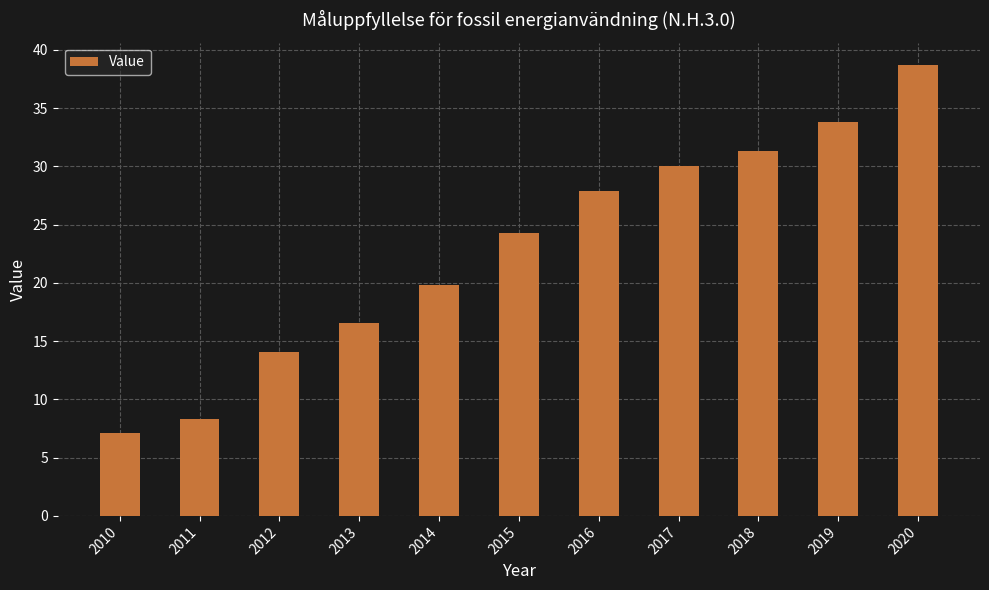

At which label does the data first exceed 24?

2015